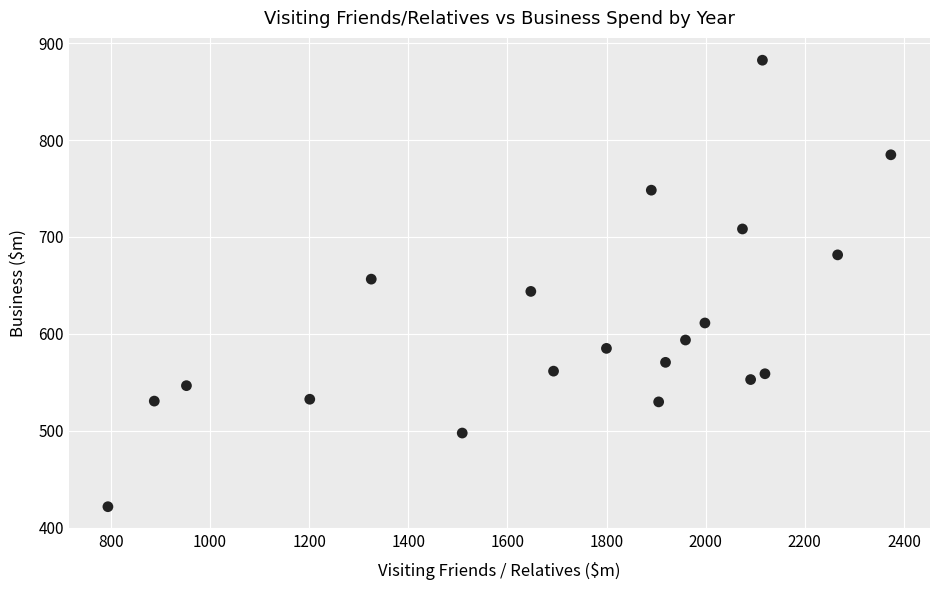

What is the range of X values (max minus min)?

1579.5